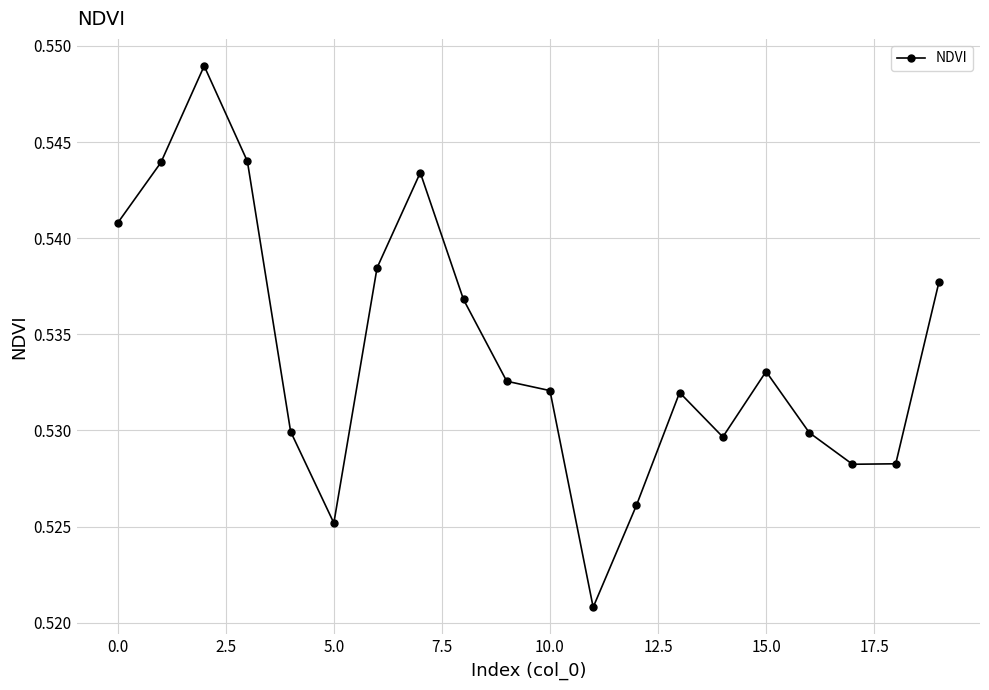

True or false: the data has more than 2 interior local peaks.

True